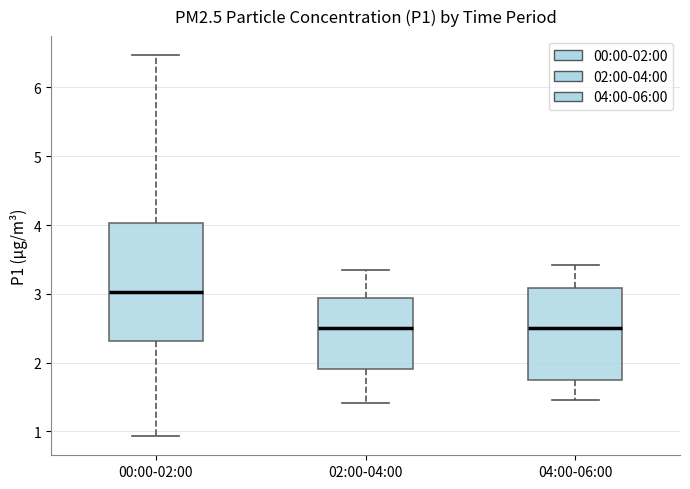

Reading left to right, transcribe this box plot: for each box, give where its median line is, the range the box spans, and where its two whiskers end, as read against the y-axis. The values are not printed on the chart, so give them approximately, as read against the axis.

00:00-02:00: median 3.0, box 2.3 to 4.0, whiskers 0.9 to 6.5
02:00-04:00: median 2.5, box 1.9 to 2.9, whiskers 1.4 to 3.4
04:00-06:00: median 2.5, box 1.7 to 3.1, whiskers 1.5 to 3.4